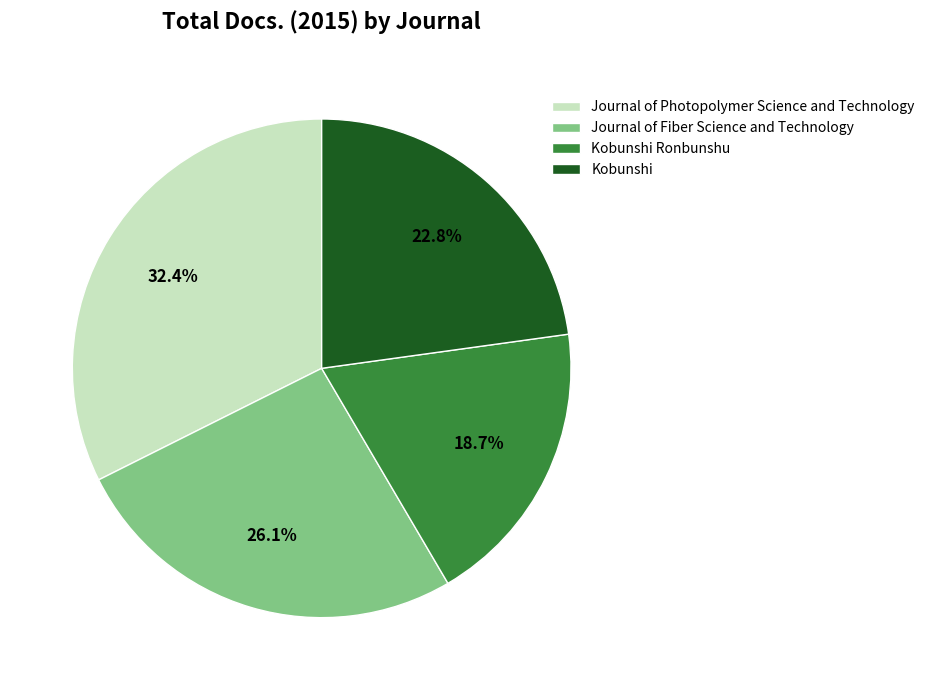

Does Kobunshi Ronbunshu account for over 50% of the chart?

No